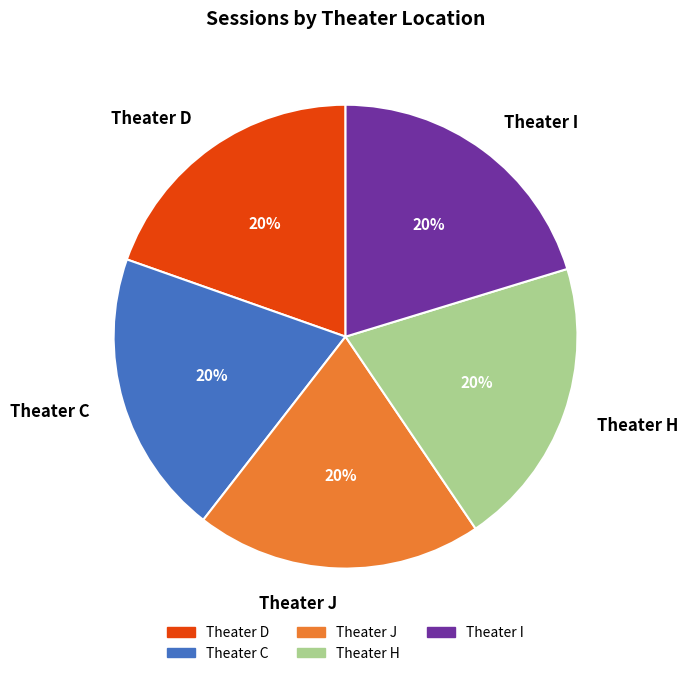

Approximately how many times larger is the value at Theater J compared to Theater H?

1.0